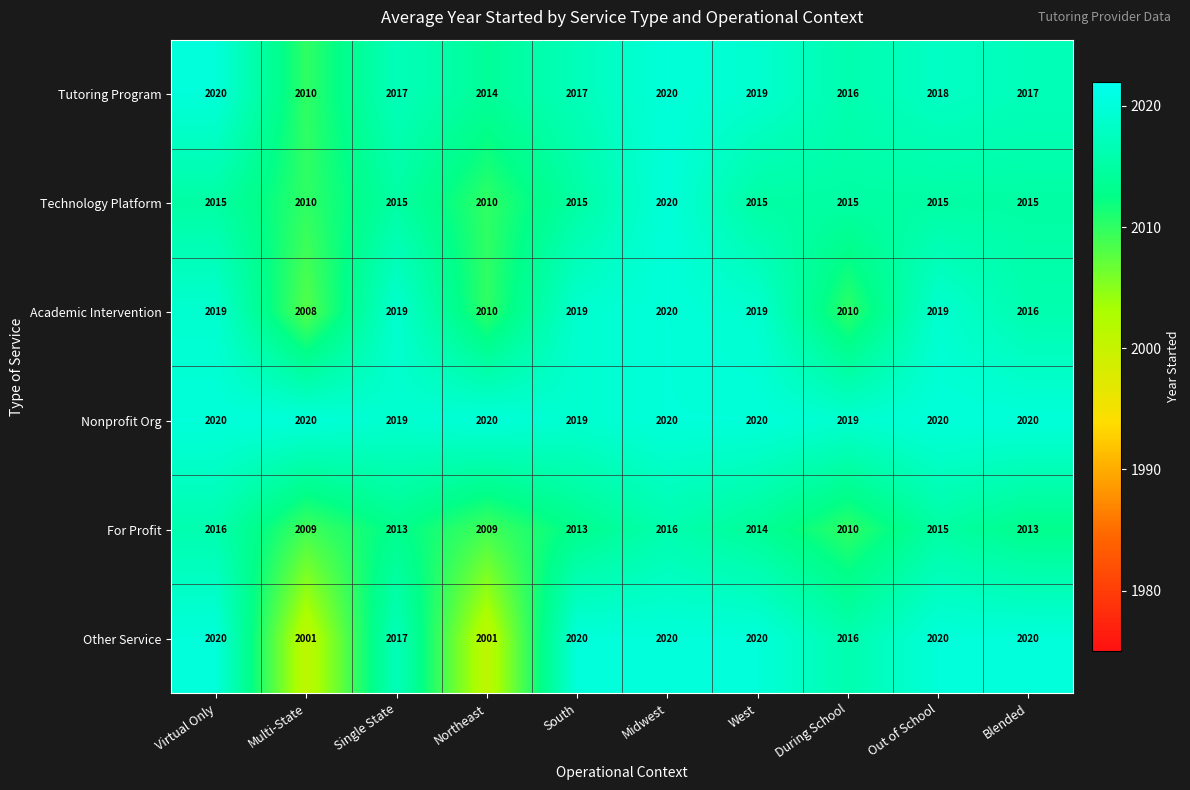

What is the spread (max minus min) of values at West?

6